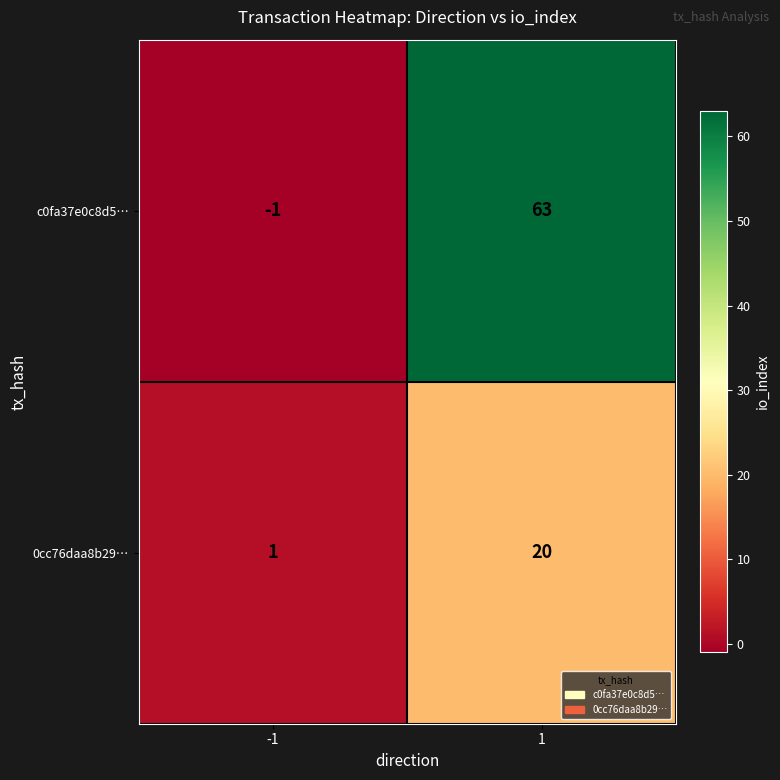

The value of c0fa37e0c8d5… at -1 is 0. True or false?

False